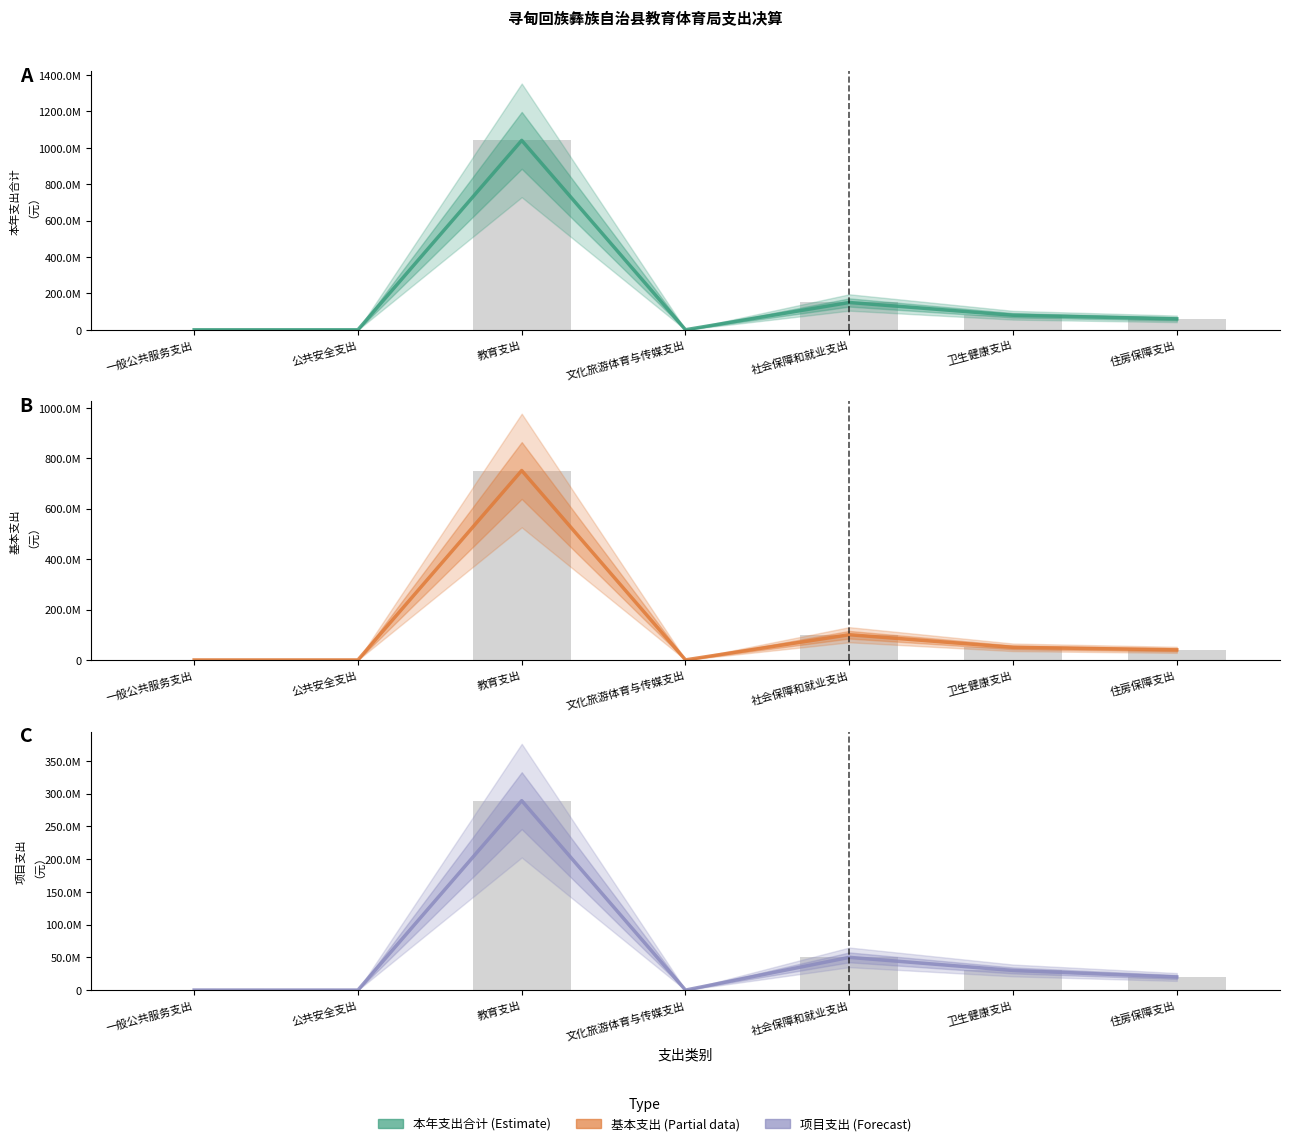

What is the difference between the maximum and minimum values in the 本年支出合计 series?

1040723146.8